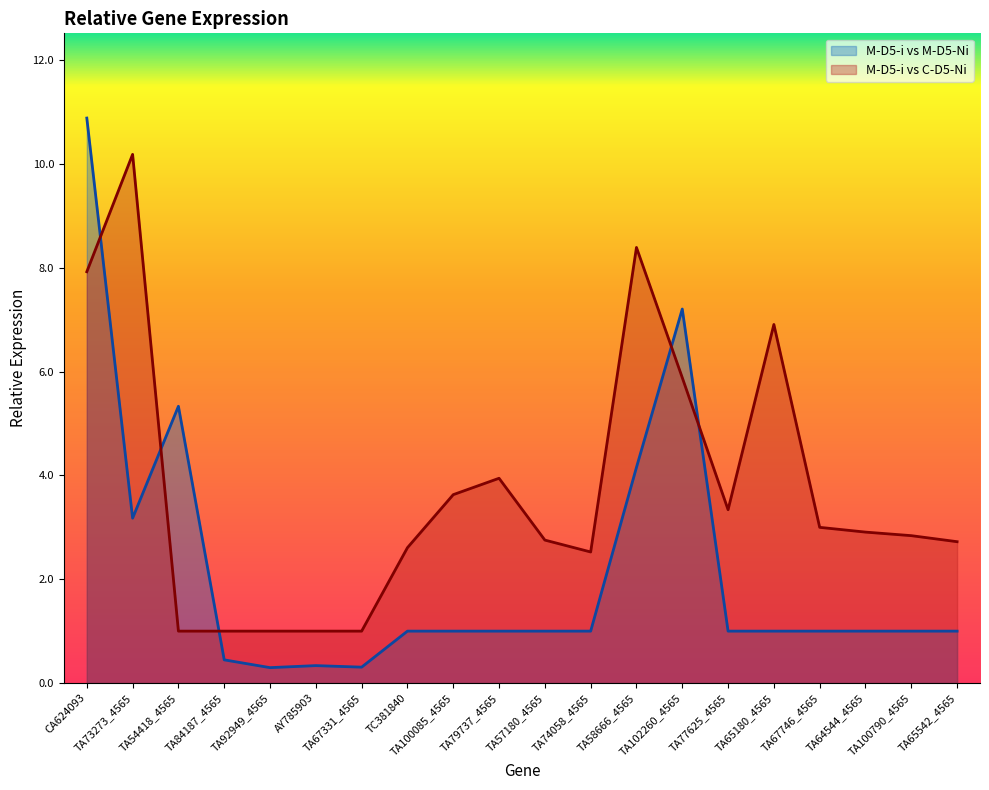

What is the difference between the highest and lowest values at AY785903?

0.7